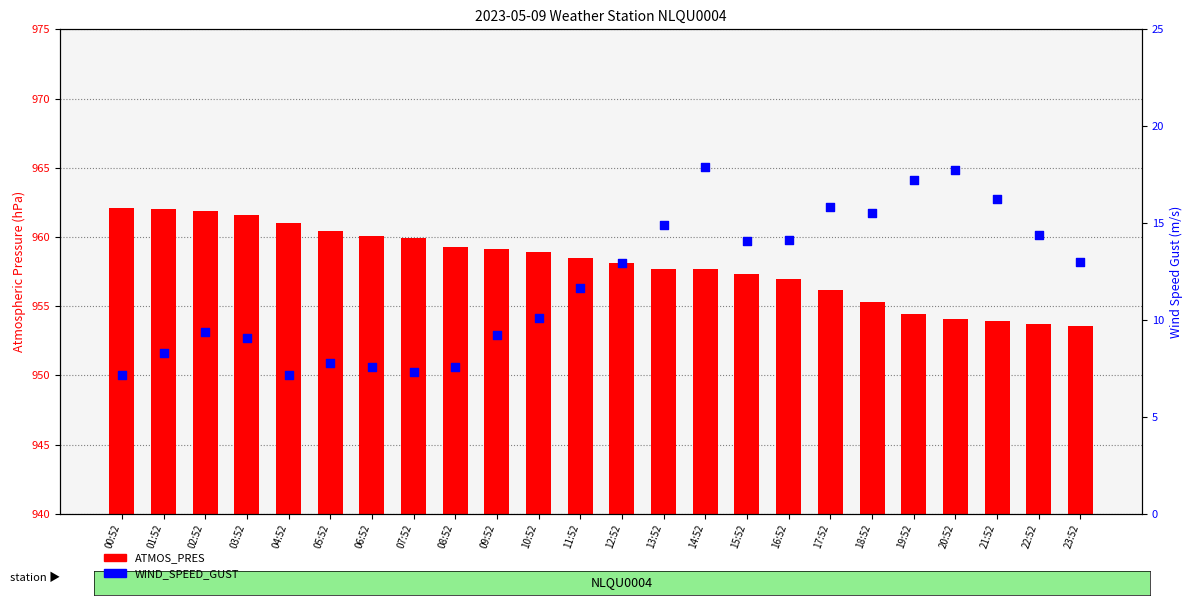

Which series contains the lowest Y value?

WIND_SPEED_GUST